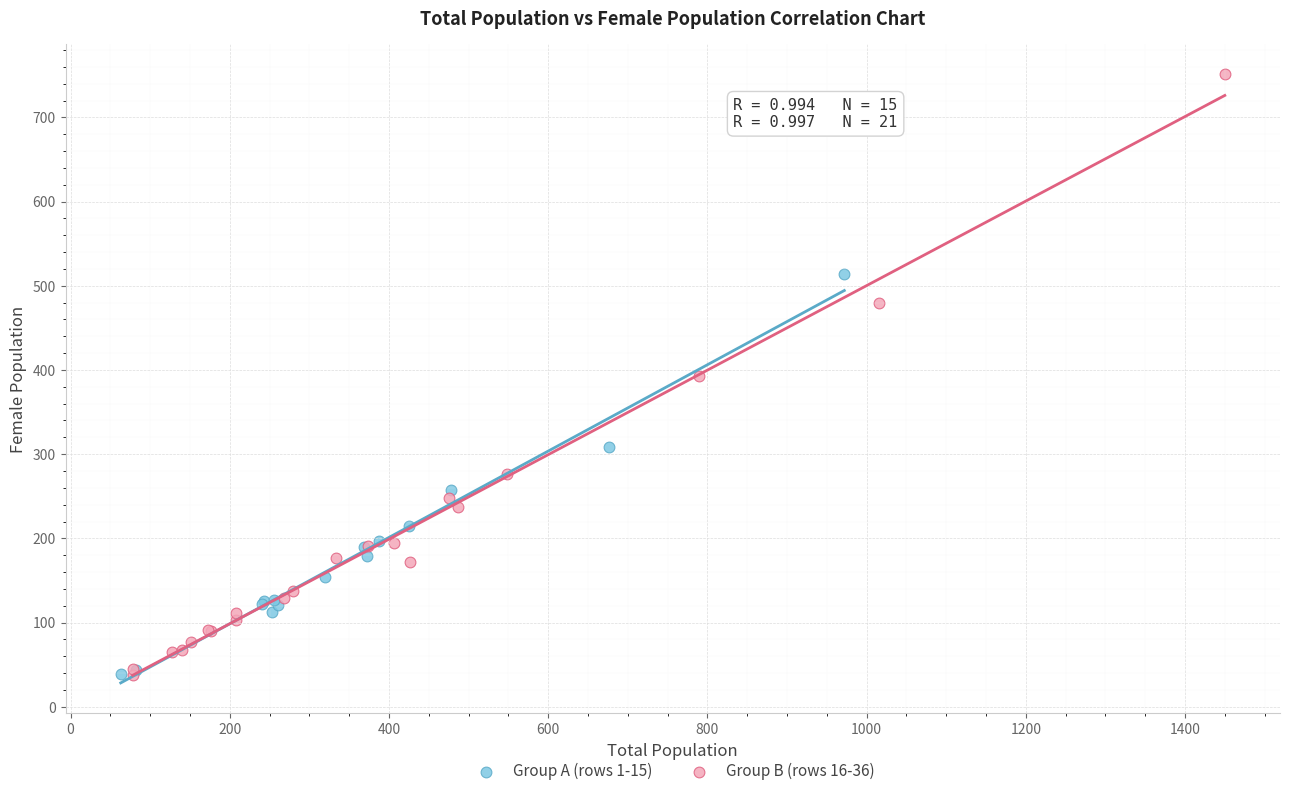

Which series has the widest spread of Y values?

Group B (rows 16-36)